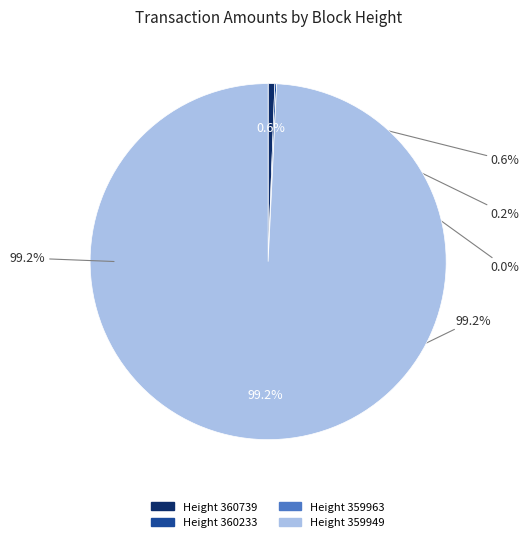

To the nearest percent, what is the difference between the 359949 and 360739 slice percentages?

99%